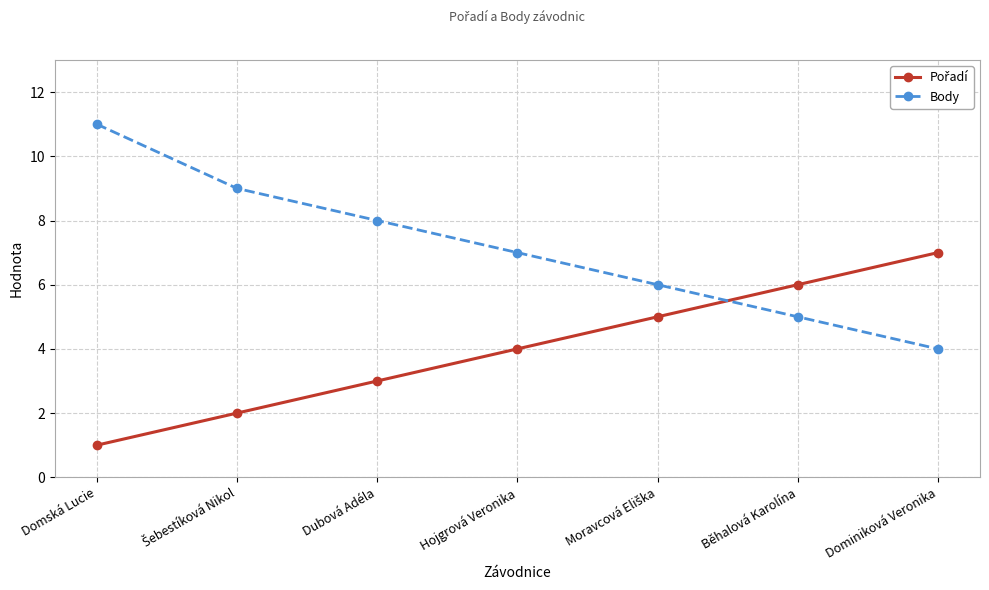

True or false: Body has more than 2 interior local peaks.

False